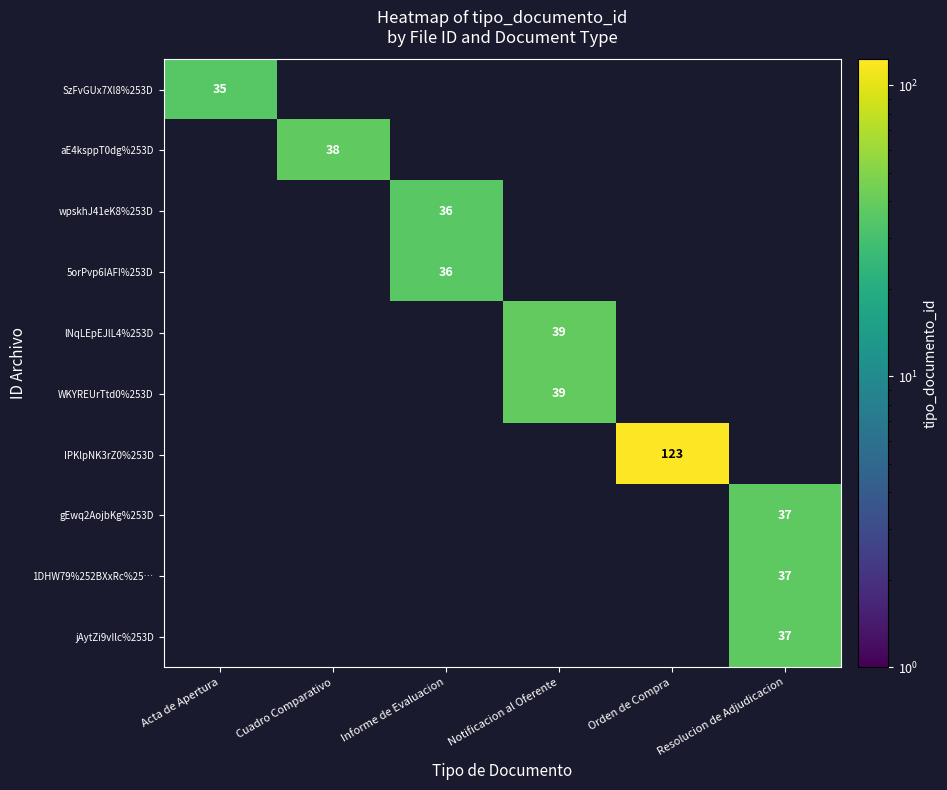

Is it true that lNqLEpEJlL4%253D equals 24 at Notificacion al Oferente?

False